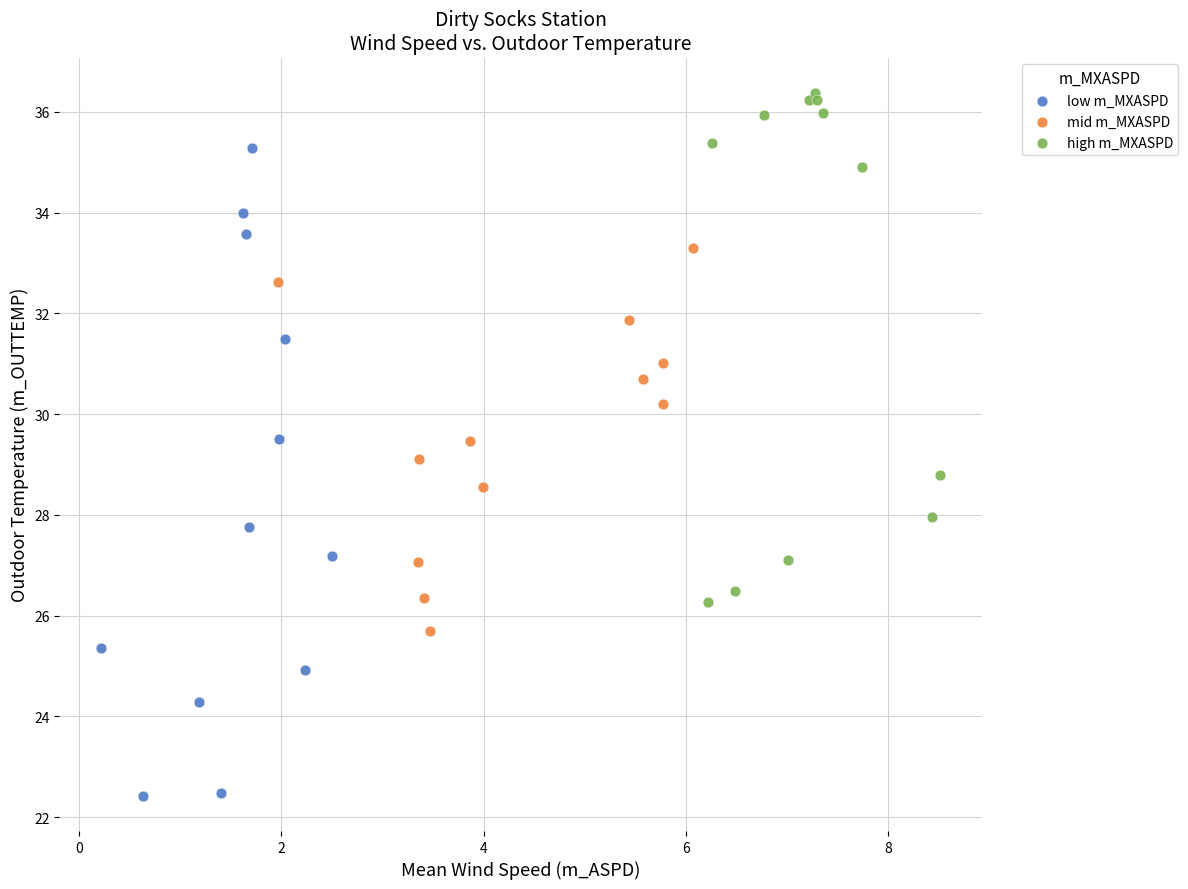

Which series contains the highest Y value?

high m_MXASPD